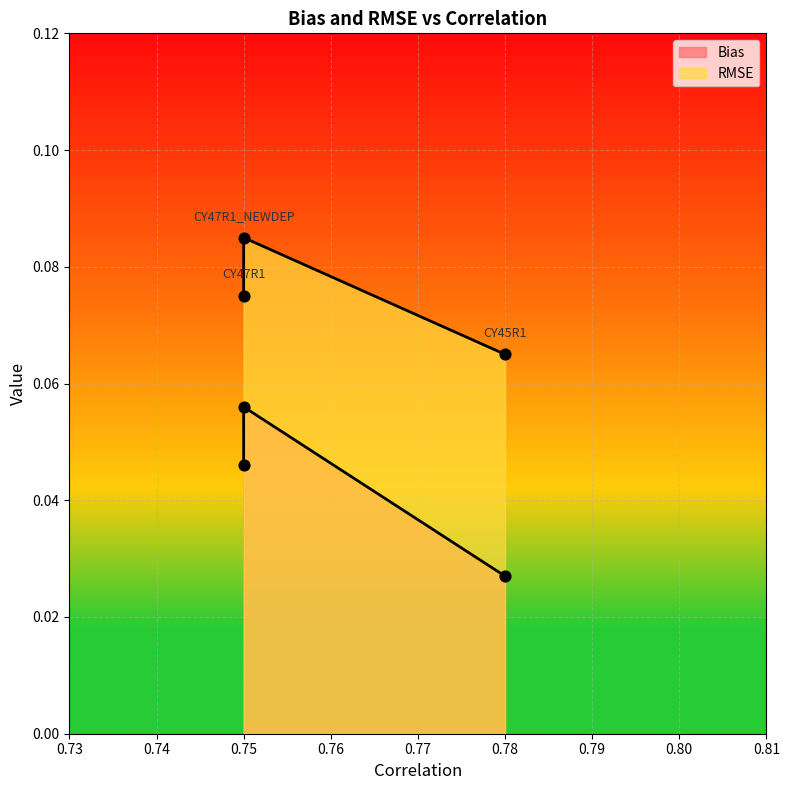

Is the value of Bias at CY47R1 greater than the value of RMSE at CY47R1?

No